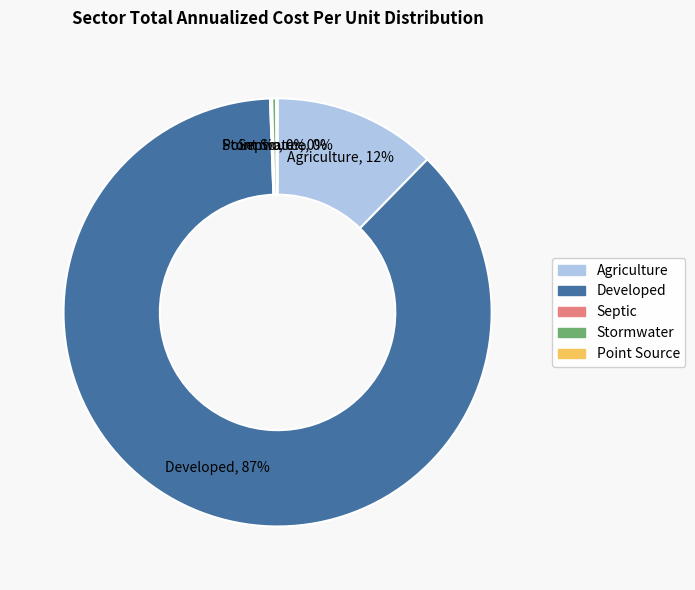

To the nearest percent, what is the average slice percentage?

20%